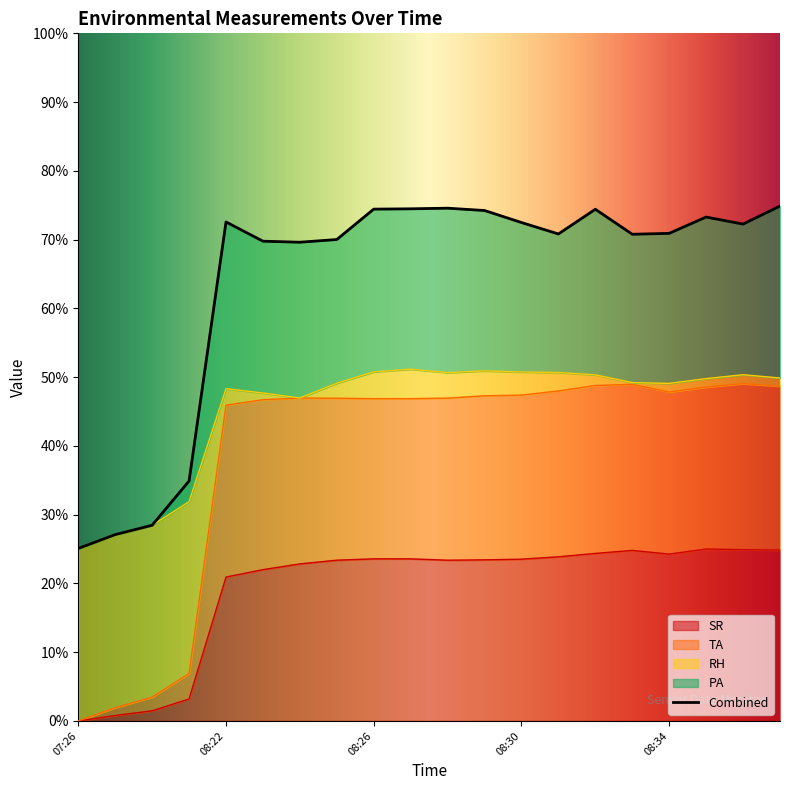

The SR series shows 23.5 at 08:30. True or false?

True